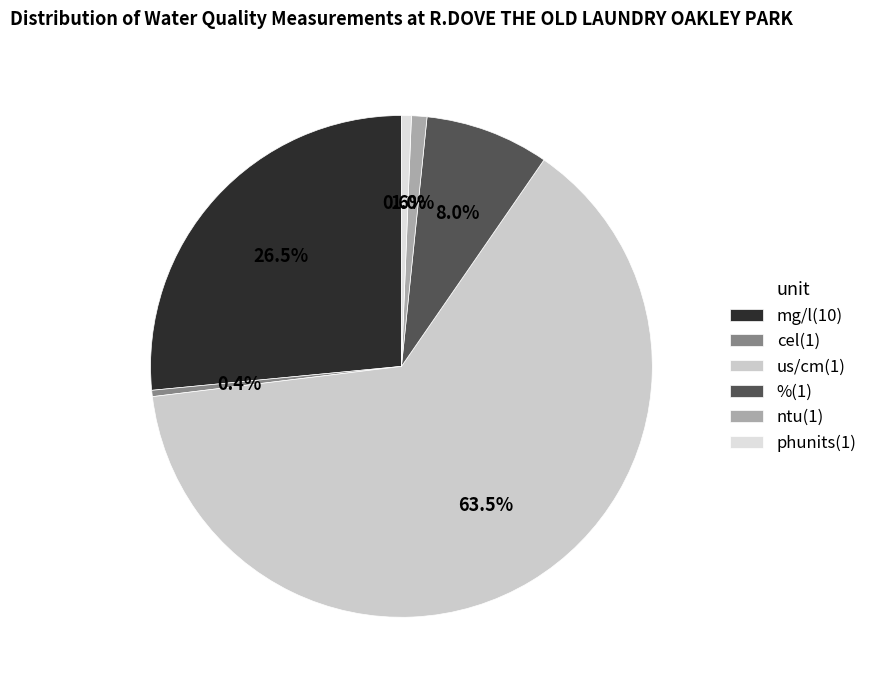

Count the number of slices in the pie.

6